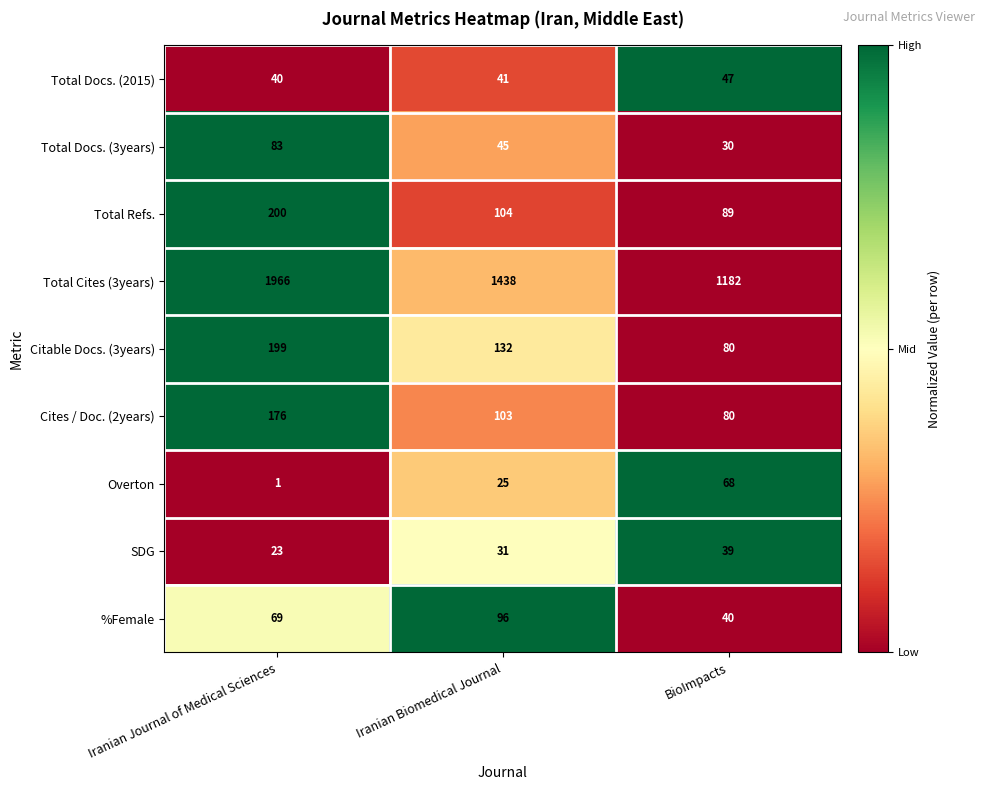

Reading right to left, list all the values displayed in this chart.

Total Docs. (2015): 47	41	40
Total Docs. (3years): 30	45	83
Total Refs.: 89	104	200
Total Cites (3years): 1182	1438	1966
Citable Docs. (3years): 80	132	199
Cites / Doc. (2years): 80	103	176
Overton: 68	25	1
SDG: 39	31	23
%Female: 40	96	69